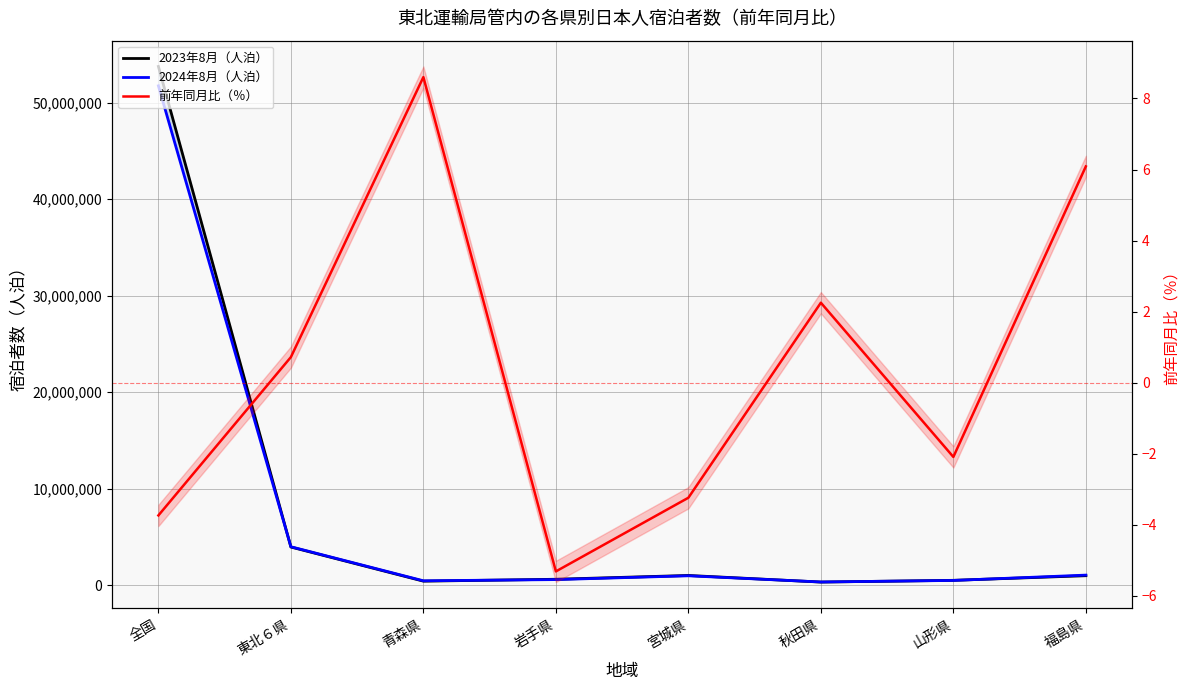

Which label corresponds to the smallest value in the chart?

岩手県